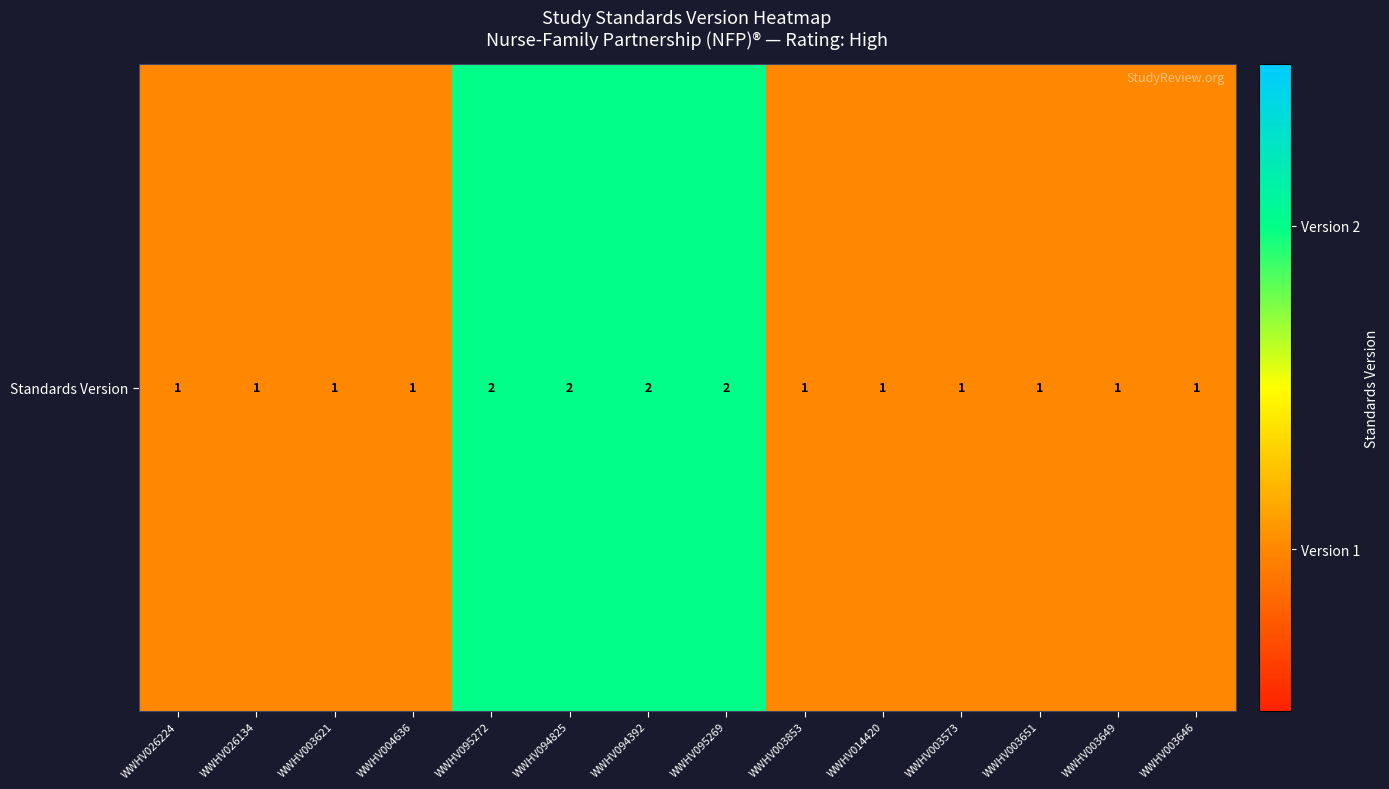

At which category does the chart reach its peak across all series?

WWHV095272